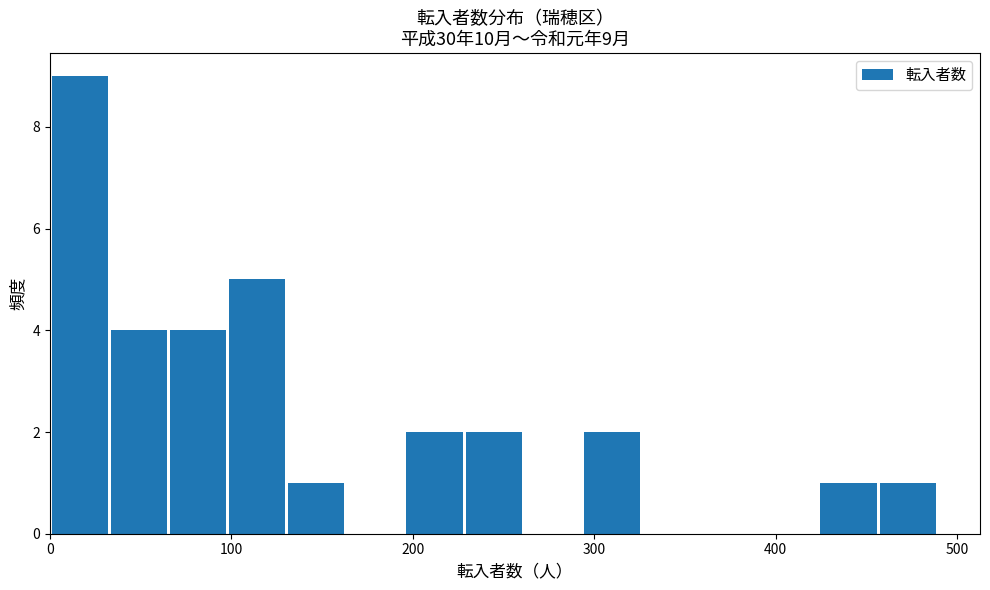

Read against the x-axis, roughly where is the centre of the tallest bar?

20